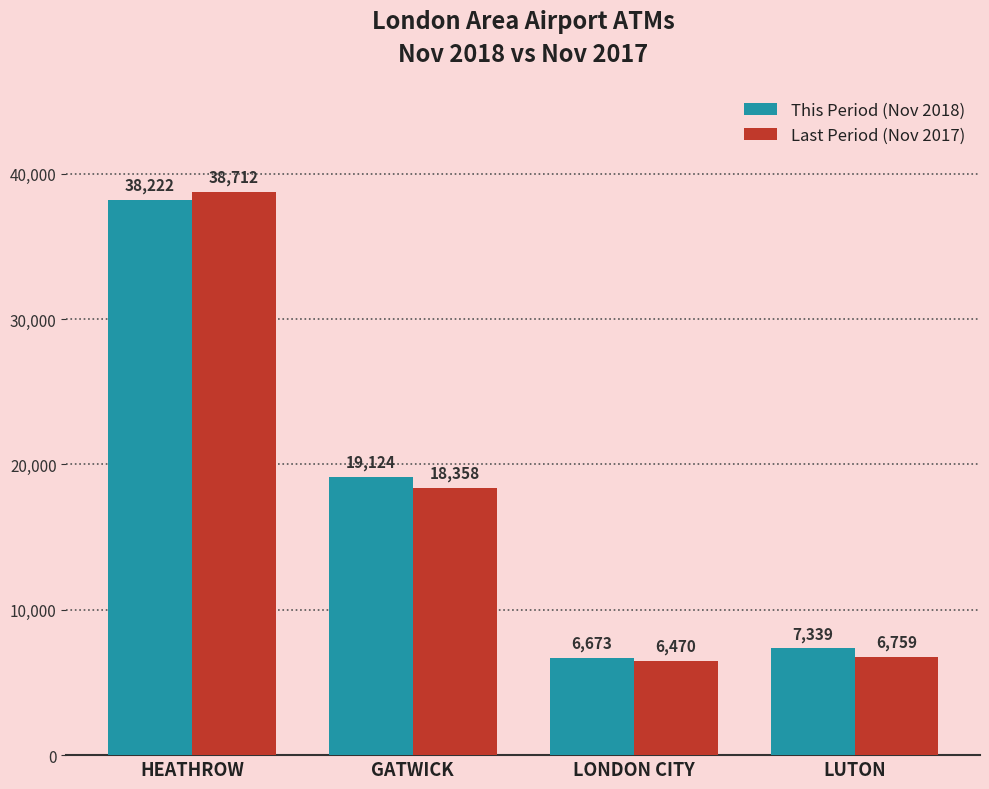

What is the total value across all series at GATWICK?

37482